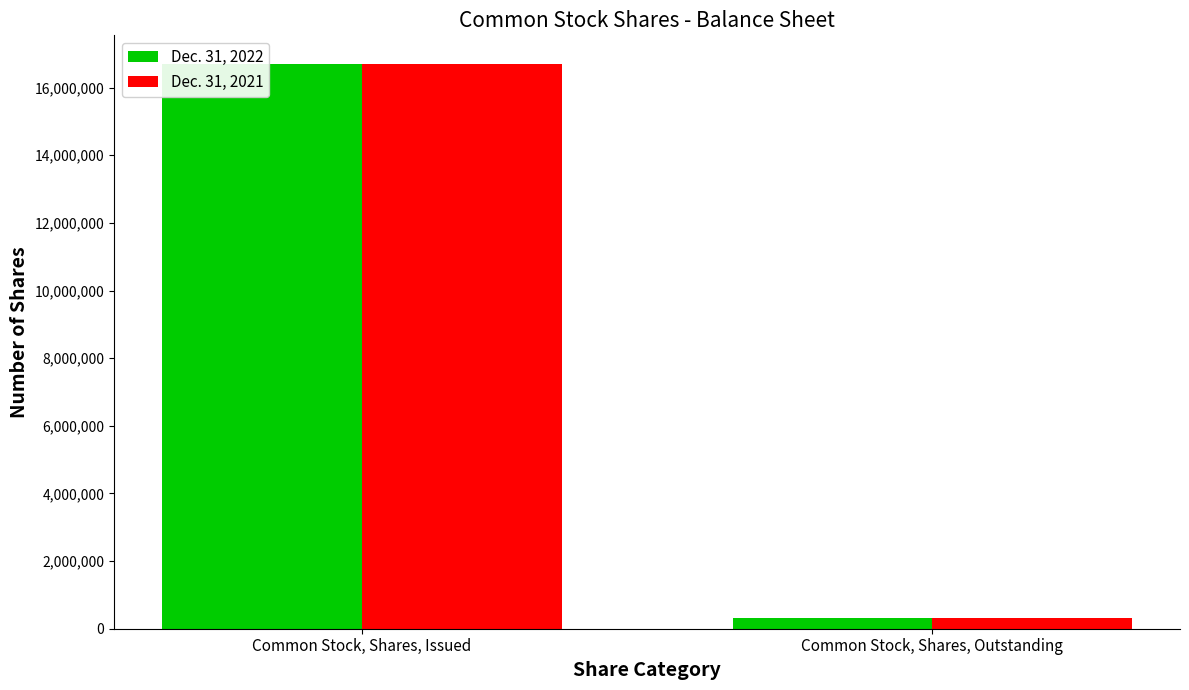

How many bars are there in each group?

2